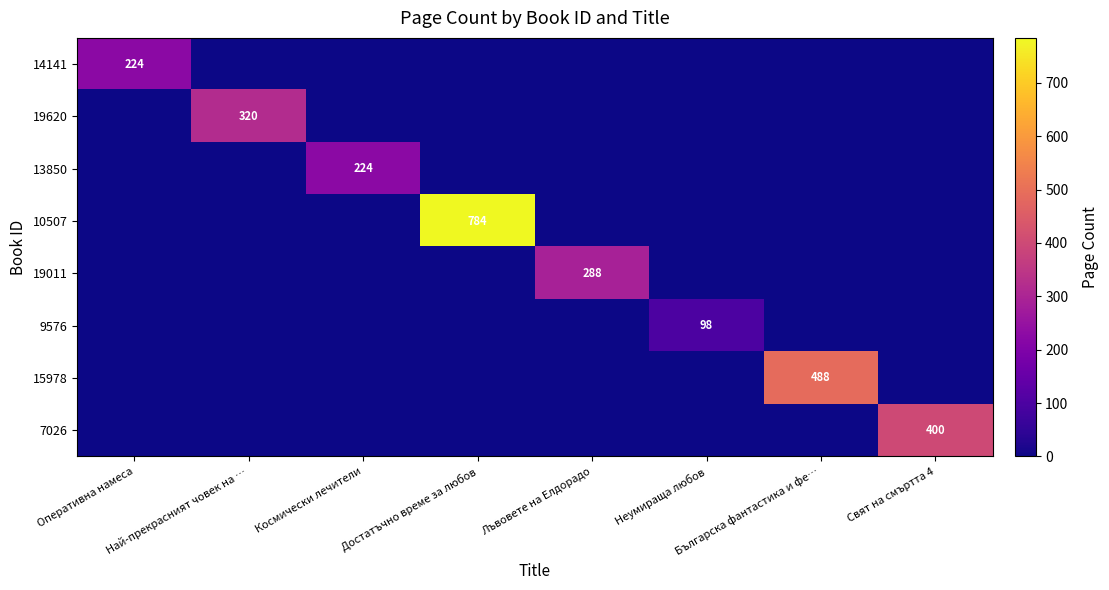

True or false: 13850 has a value of 224 at Космически лечители.

True